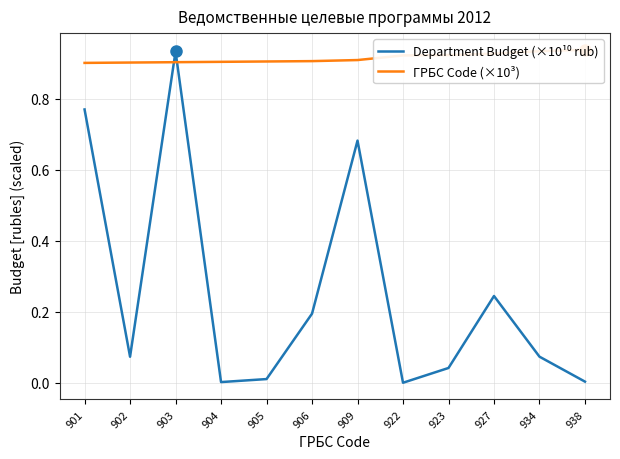

At how many categories does at least one series exceed 0?

12